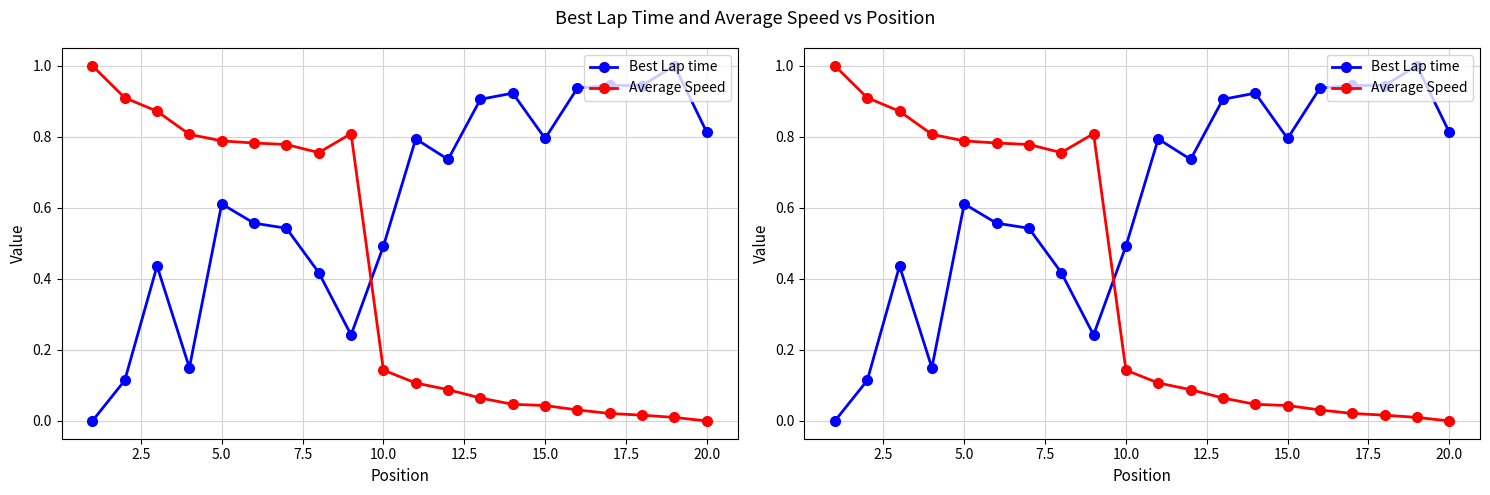

How many values in the Average Speed series exceed 0?

19